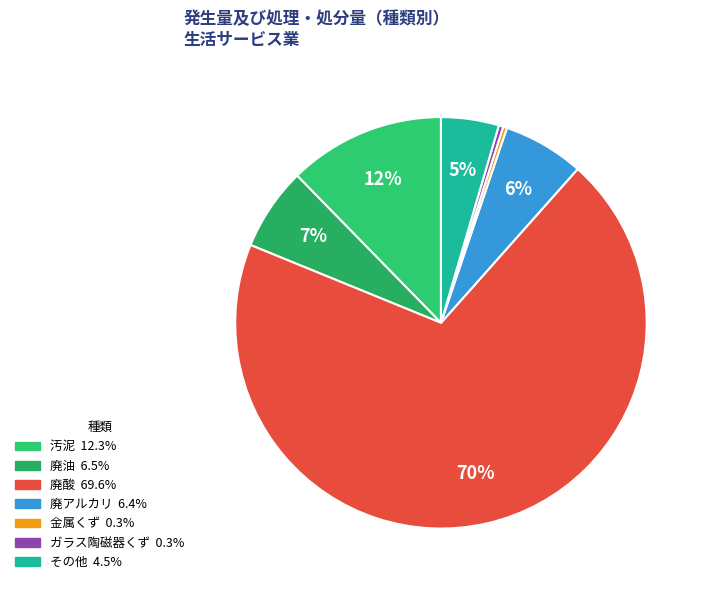

To the nearest percent, what is the difference between the ガラス陶磁器くず and 汚泥 slice percentages?

12%